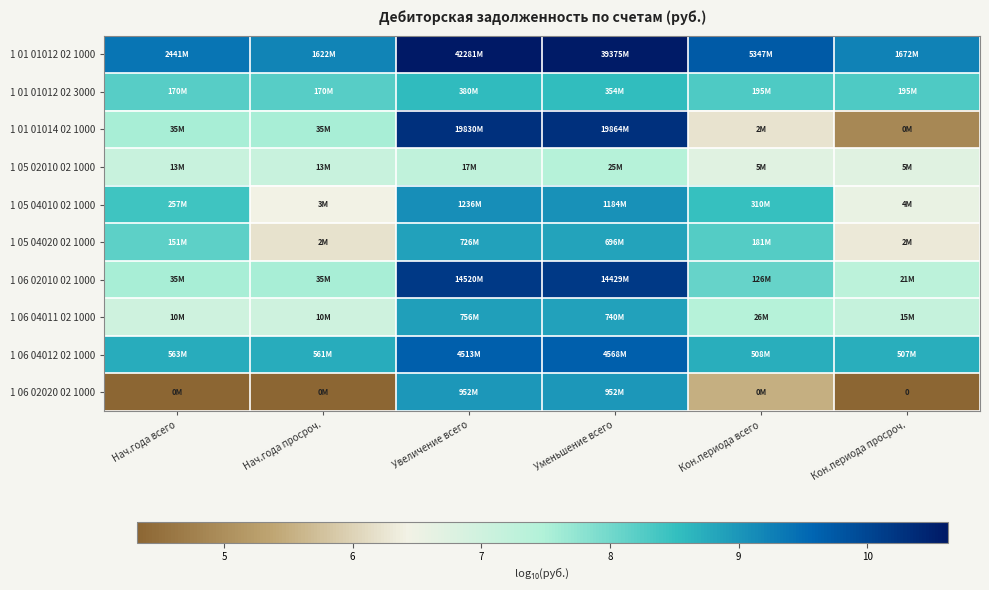

At which label does 1 06 02010 02 1000 first exceed 8?

Увеличение всего